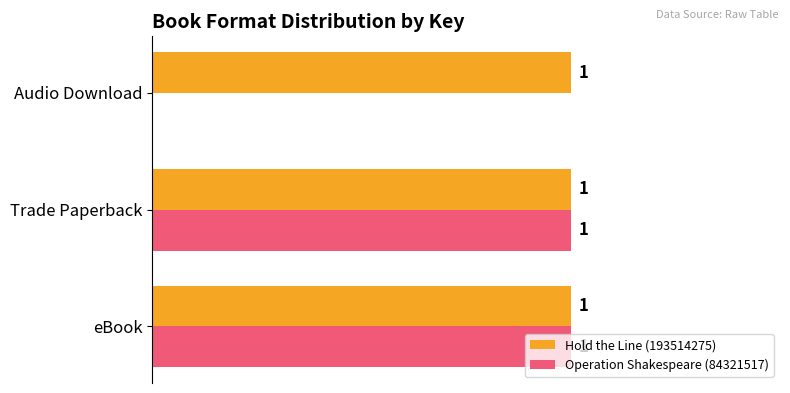

At which label is Operation Shakespeare (84321517) closest to 0?

Audio Download